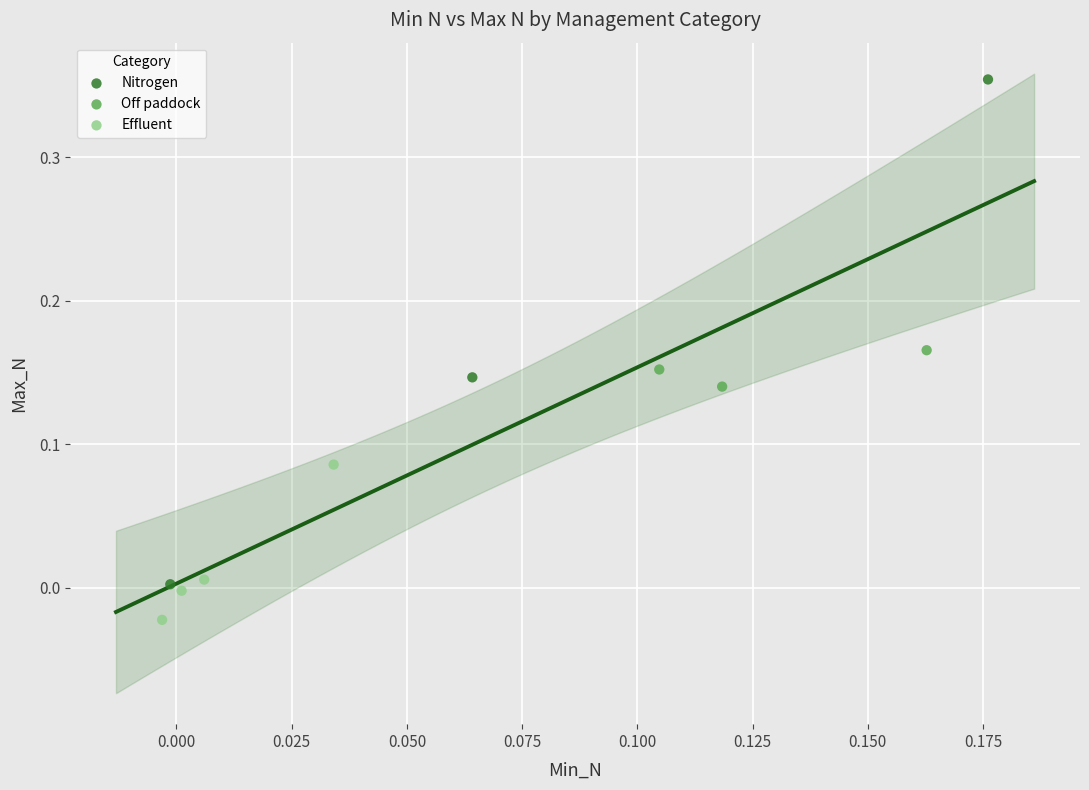

Which series reaches the minimum Y coordinate?

Effluent